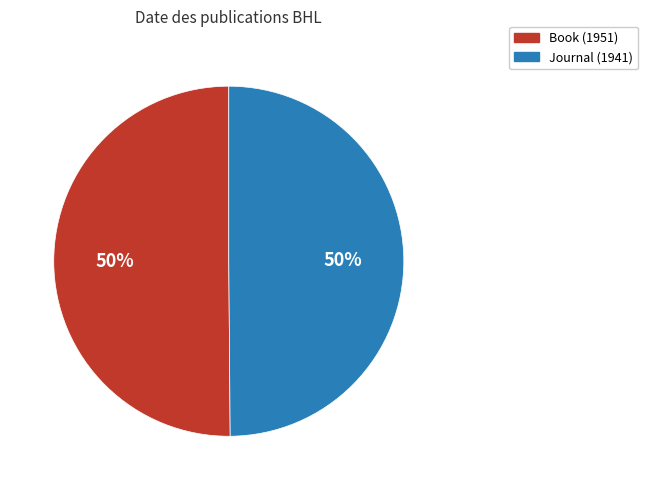

To the nearest percent, what is the combined percentage of Journal (1941) and Book (1951)?

100%